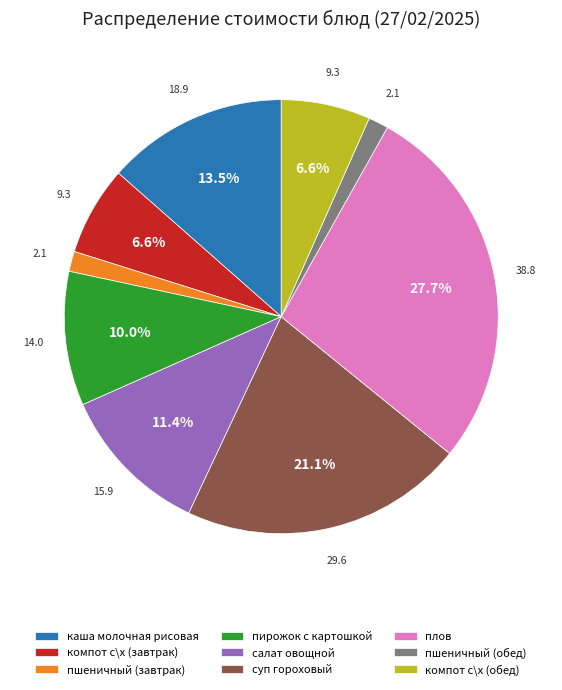

What percentage do компот с\х (обед) and салат овощной together represent?

18.0%